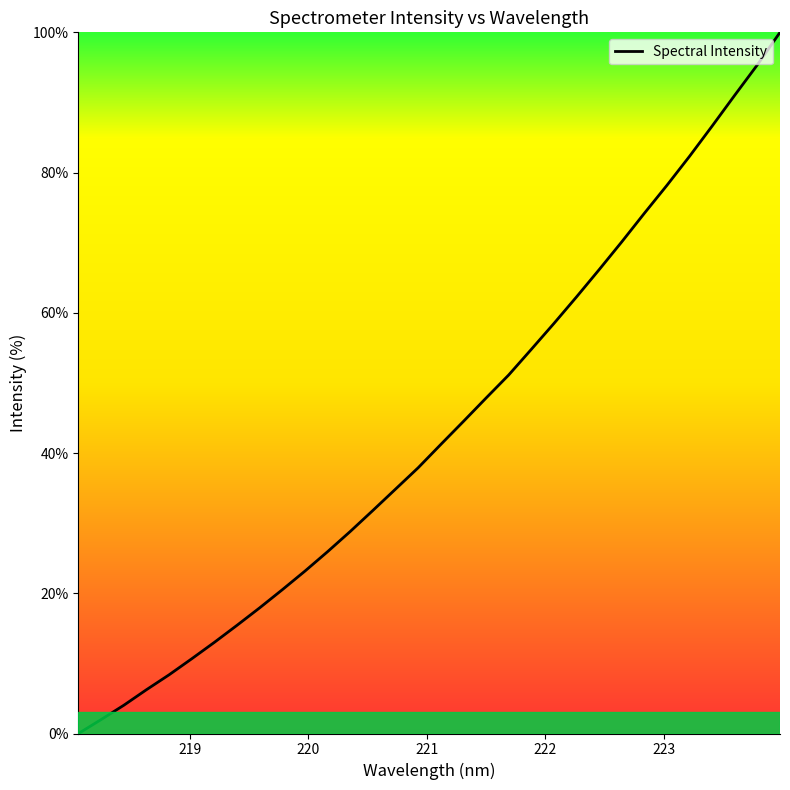

What is the difference between the maximum and minimum values?

100.0